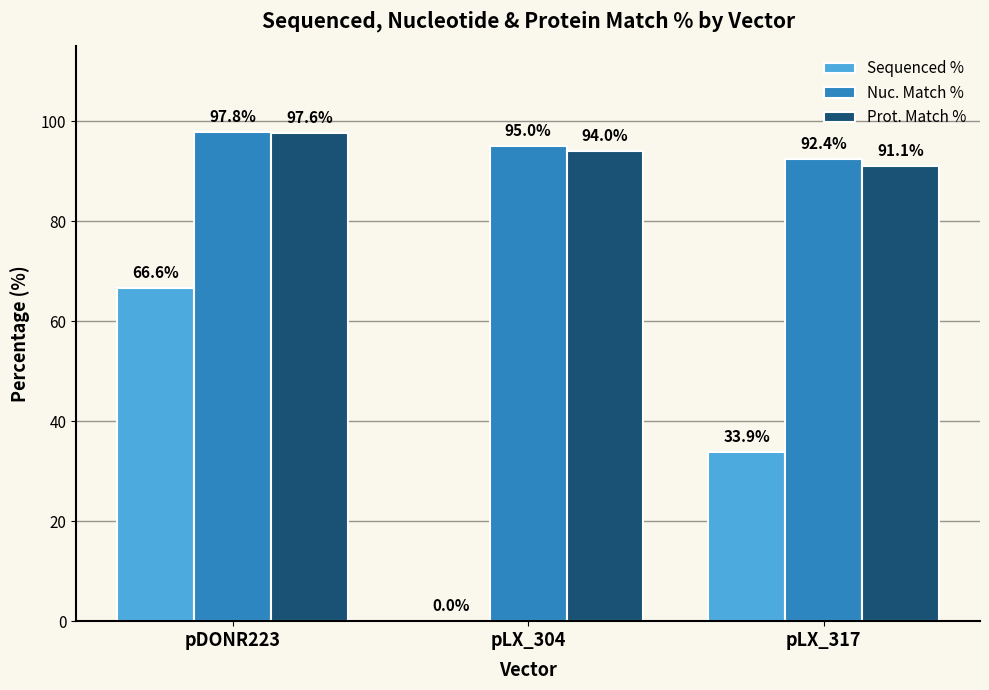

What is the sum of the Prot. Match % values at pLX_304 and pLX_317?

185.1